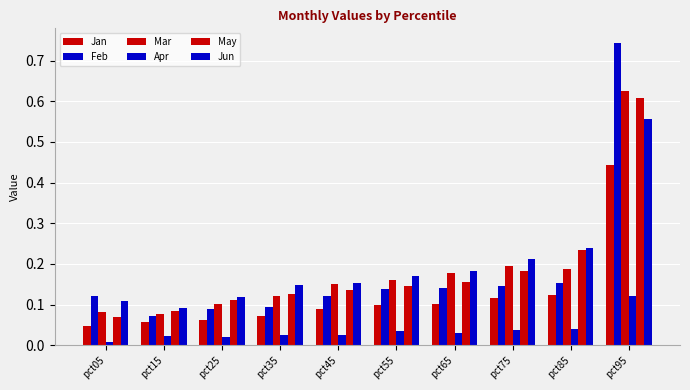

How many bars are there in each group?

6